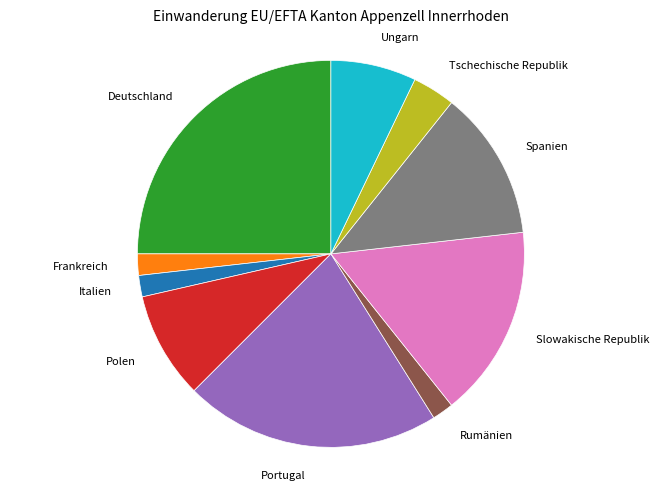

Does any single category account for the majority?

No